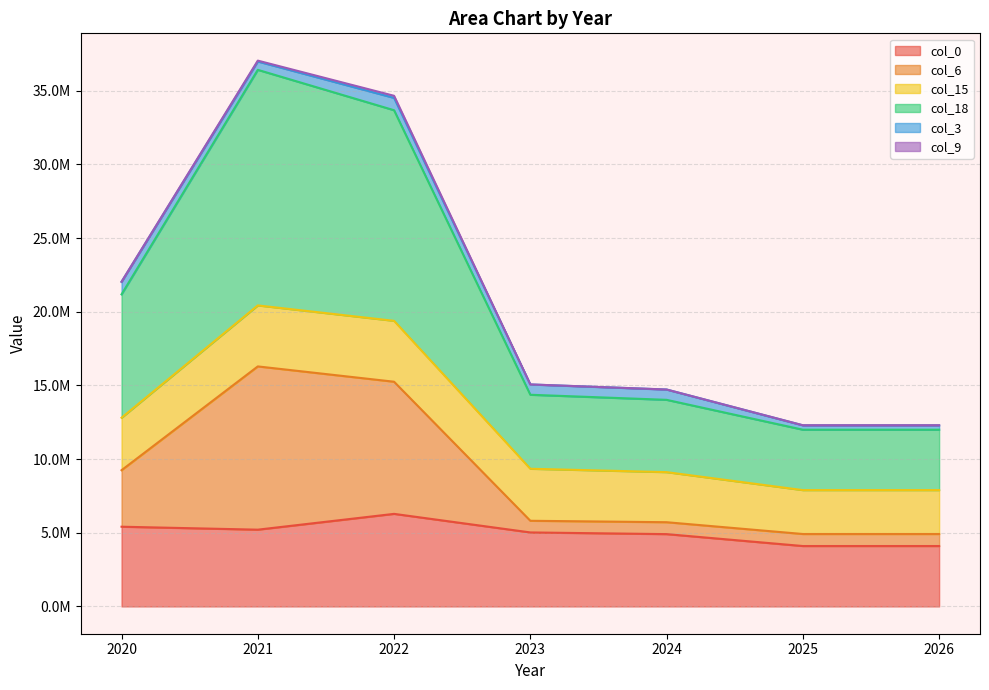

Does the chart display data point markers on the line(s)?

No